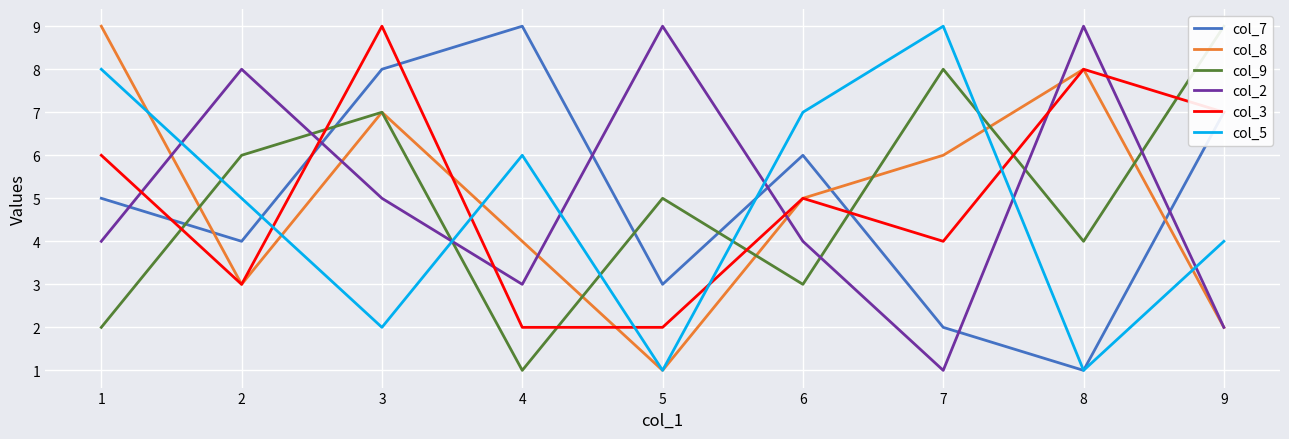

Rank the categories by col_8 value from lowest to highest.

5, 9, 2, 4, 6, 7, 3, 8, 1